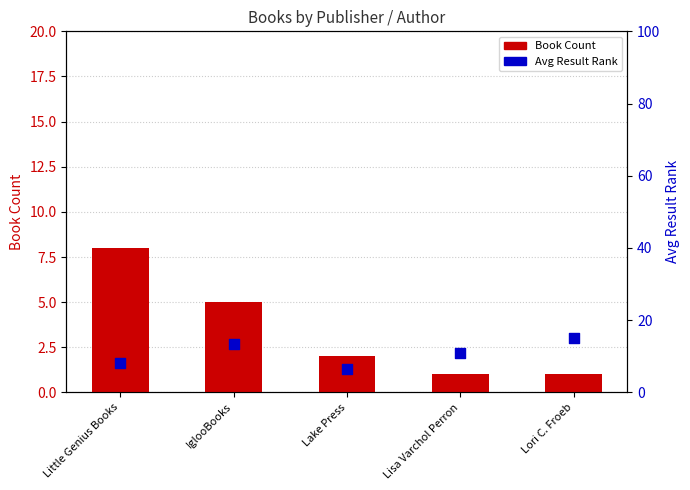

Is the value of Avg Result Rank at Lisa Varchol Perron greater than the value of Book Count at Lori C. Froeb?

Yes